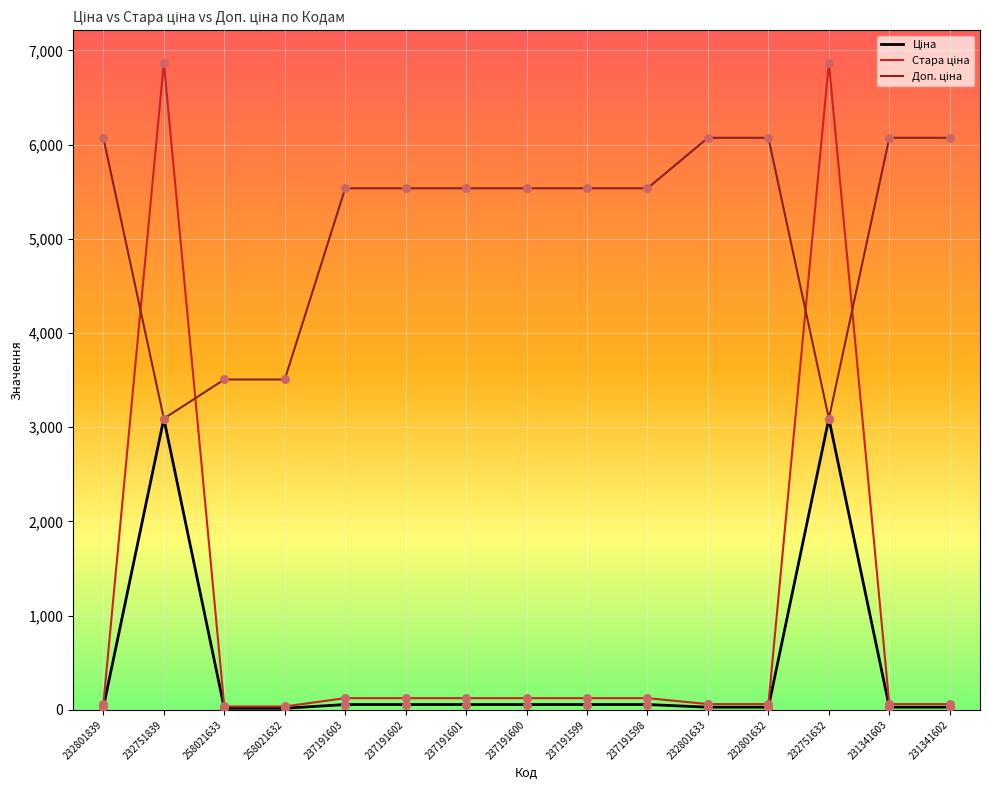

At which category is the sum across all series the highest?

232751839